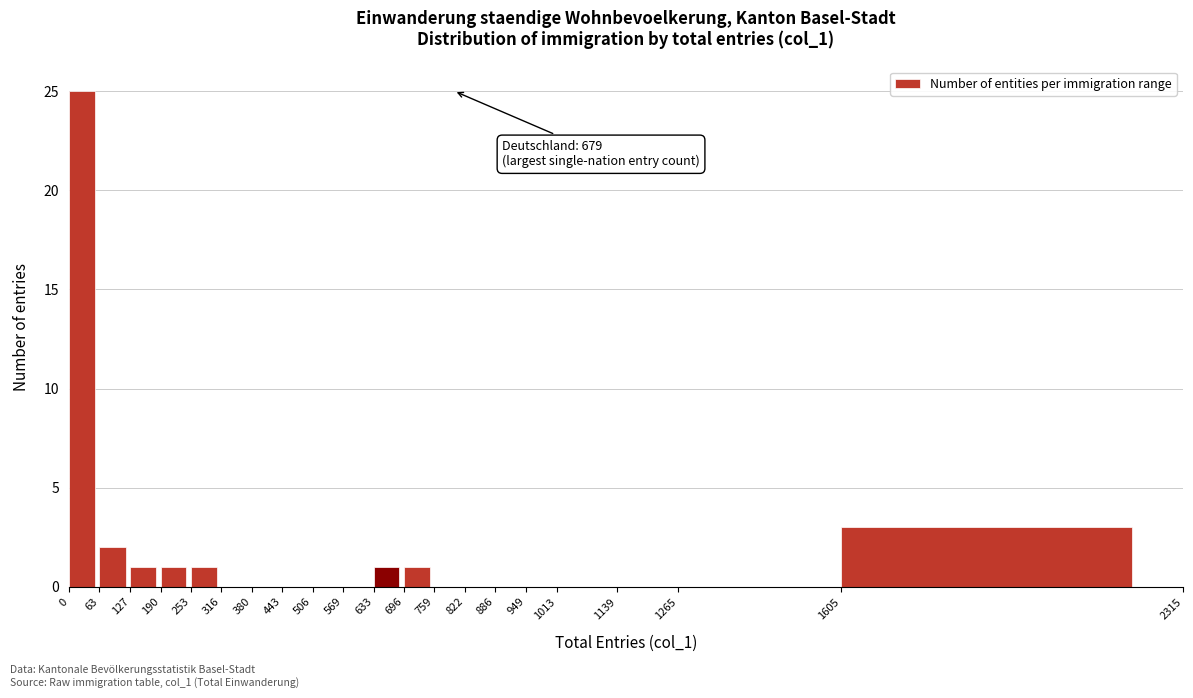

Over which range of the x-axis is the bar tallest?

0 to 63